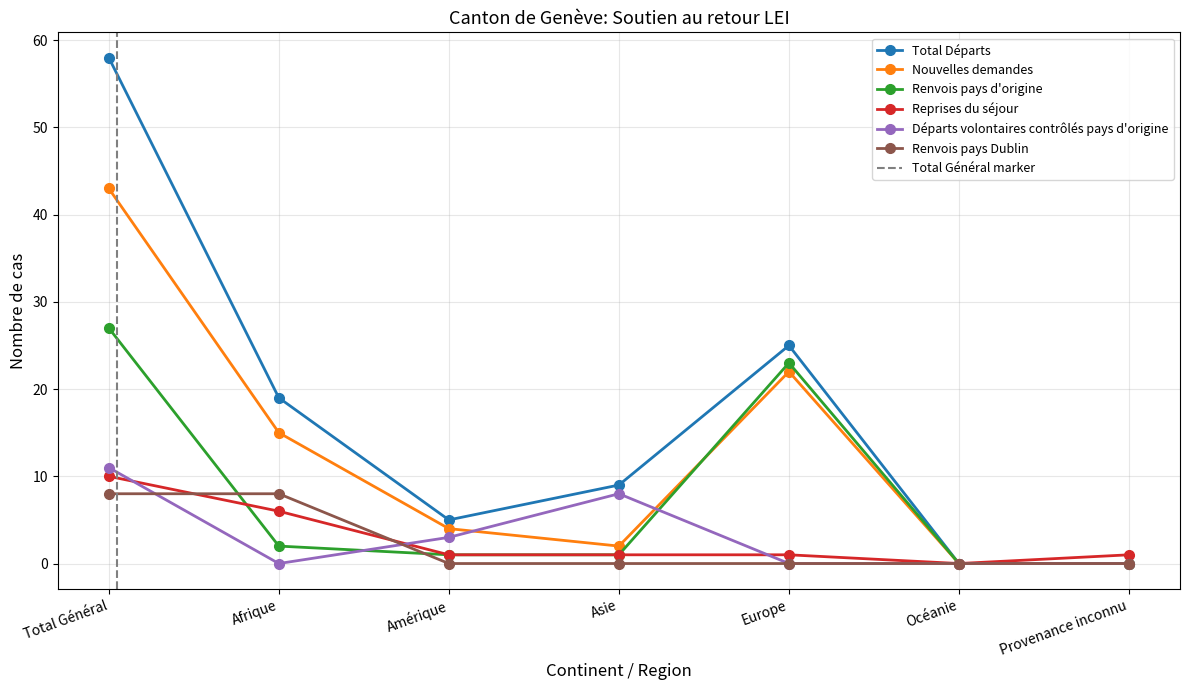

Reading left to right, list all the values displayed in this chart.

Total Départs: Total Général=58	Afrique=19	Amérique=5	Asie=9	Europe=25	Océanie=0	Provenance inconnu=0
Nouvelles demandes: Total Général=43	Afrique=15	Amérique=4	Asie=2	Europe=22	Océanie=0	Provenance inconnu=0
Renvois pays d'origine: Total Général=27	Afrique=2	Amérique=1	Asie=1	Europe=23	Océanie=0	Provenance inconnu=0
Reprises du séjour: Total Général=10	Afrique=6	Amérique=1	Asie=1	Europe=1	Océanie=0	Provenance inconnu=1
Départs volontaires contrôlés pays d'origine: Total Général=11	Afrique=0	Amérique=3	Asie=8	Europe=0	Océanie=0	Provenance inconnu=0
Renvois pays Dublin: Total Général=8	Afrique=8	Amérique=0	Asie=0	Europe=0	Océanie=0	Provenance inconnu=0